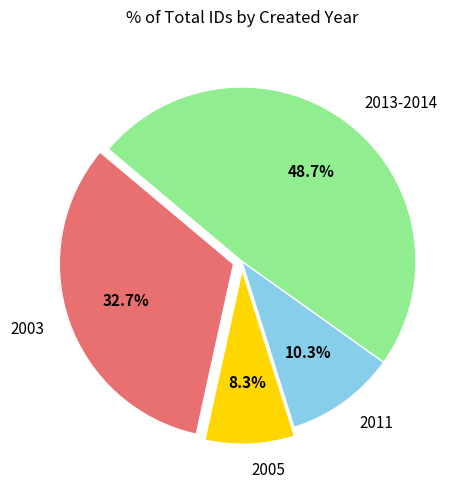

To the nearest percent, what is the average slice percentage?

25%